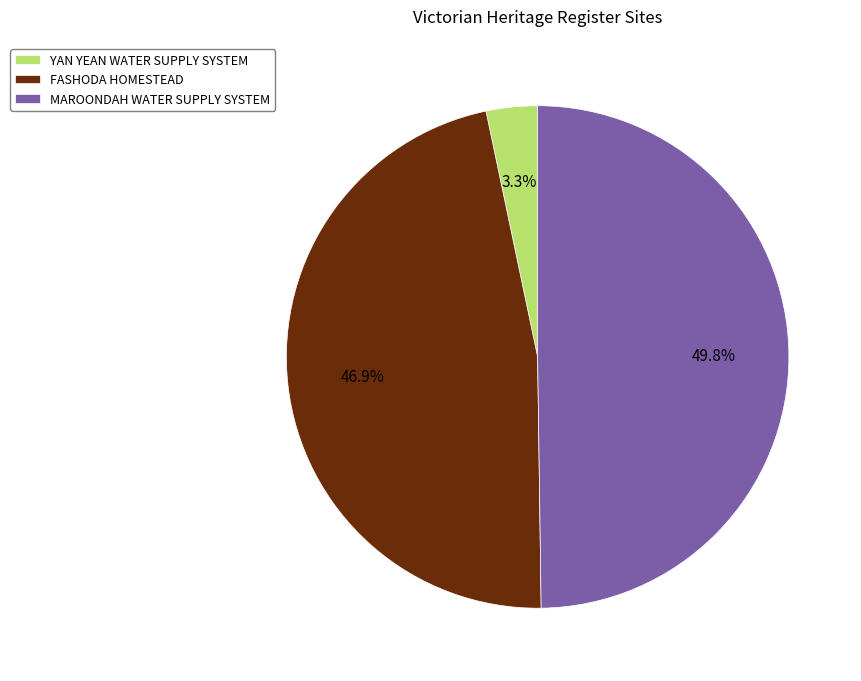

Which slice is the smallest?

YAN YEAN WATER SUPPLY SYSTEM